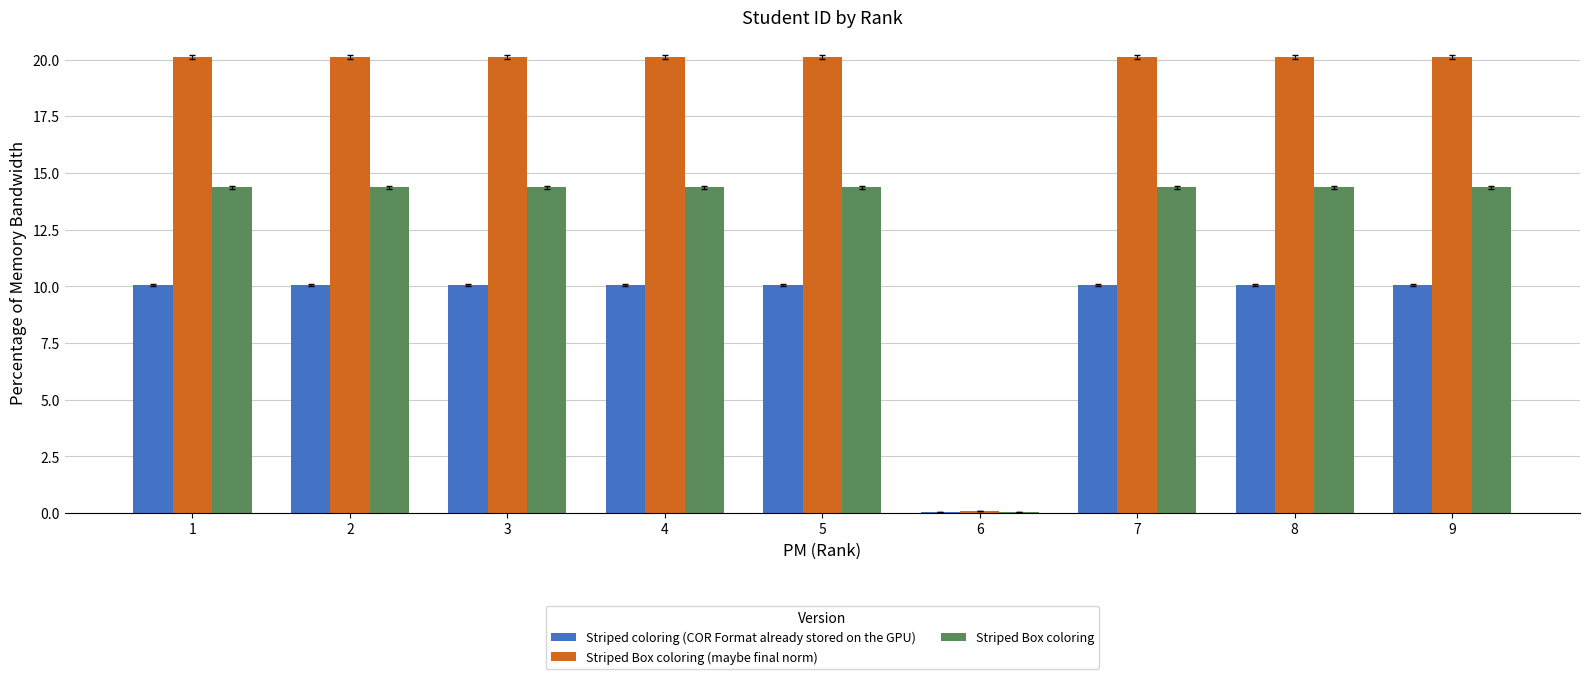

What is the sum of the Striped Box coloring (maybe final norm) values at 7 and 4?

40.2